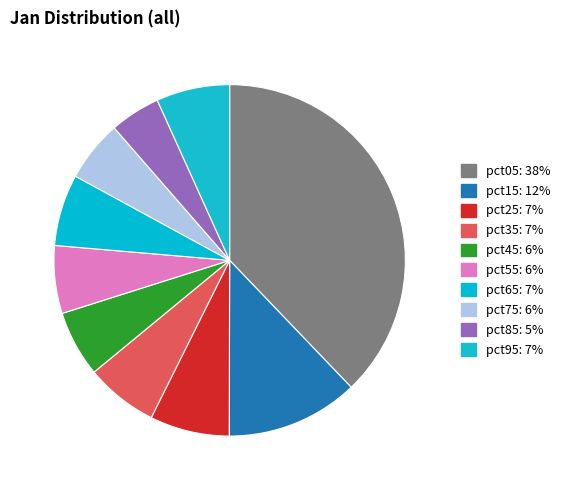

Count the number of slices in the pie.

10